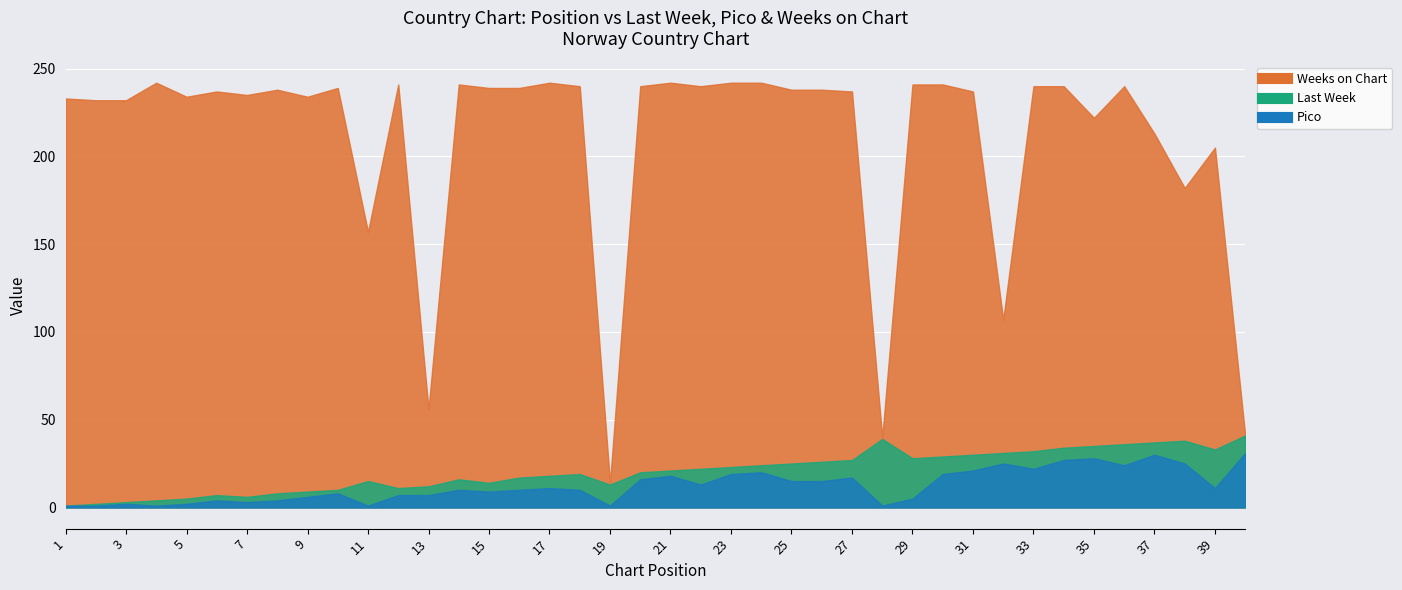

Rank the series at 21 from highest to lowest value.

Weeks on Chart, Last Week, Pico